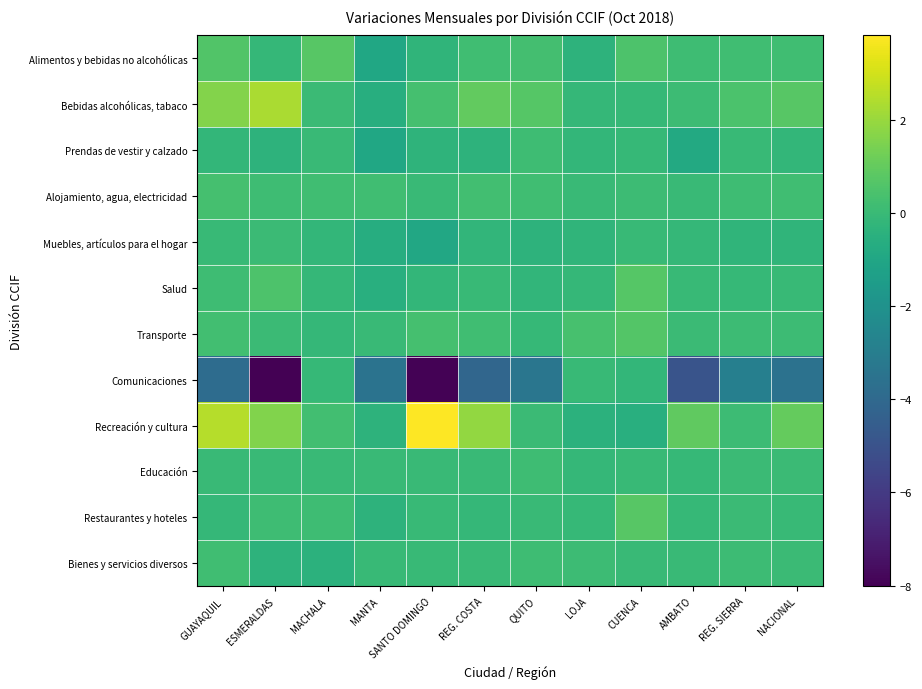

How many distinct data groups are displayed?

12